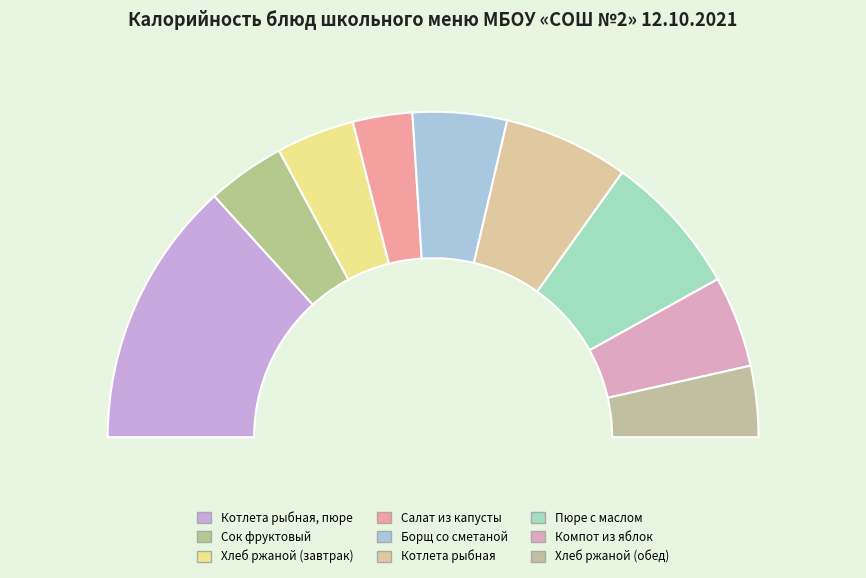

What portion of the pie excludes Салат из капусты?

94.1%